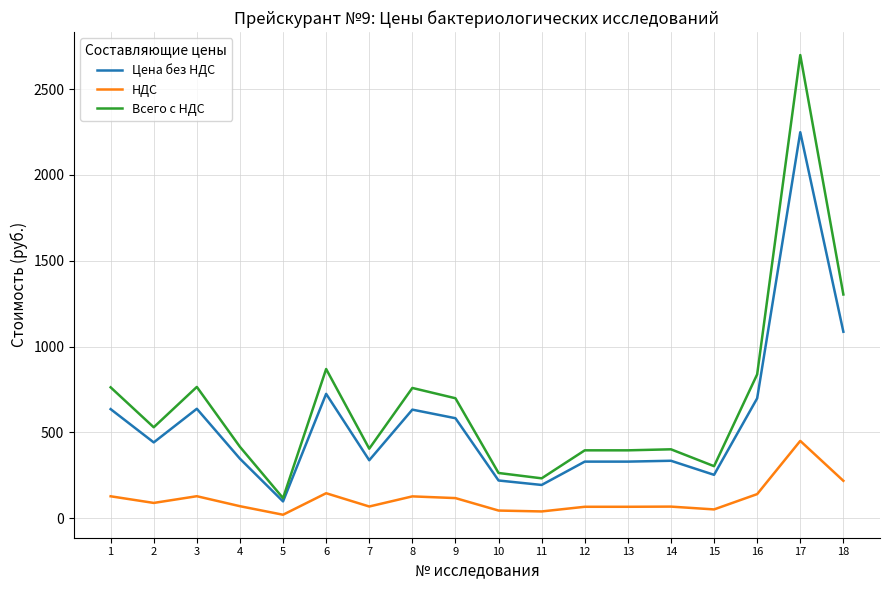

What is the difference between the maximum and minimum values in the Всего с НДС series?

2582.4